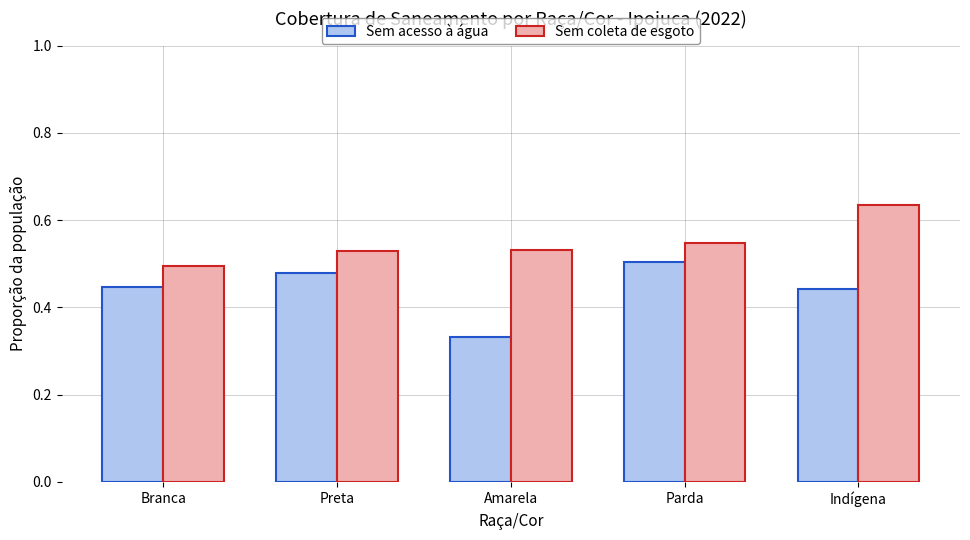

The Sem coleta de esgoto series shows 0.9 at Preta. True or false?

False